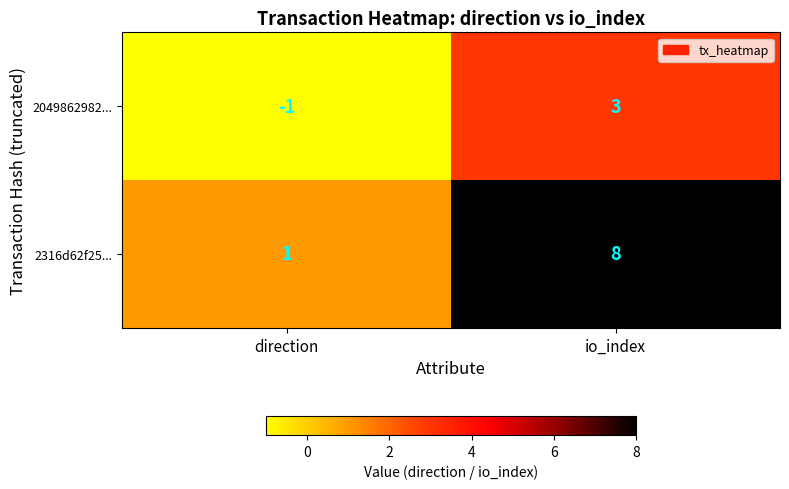

Which series has the largest total across all categories?

2316d62f25...